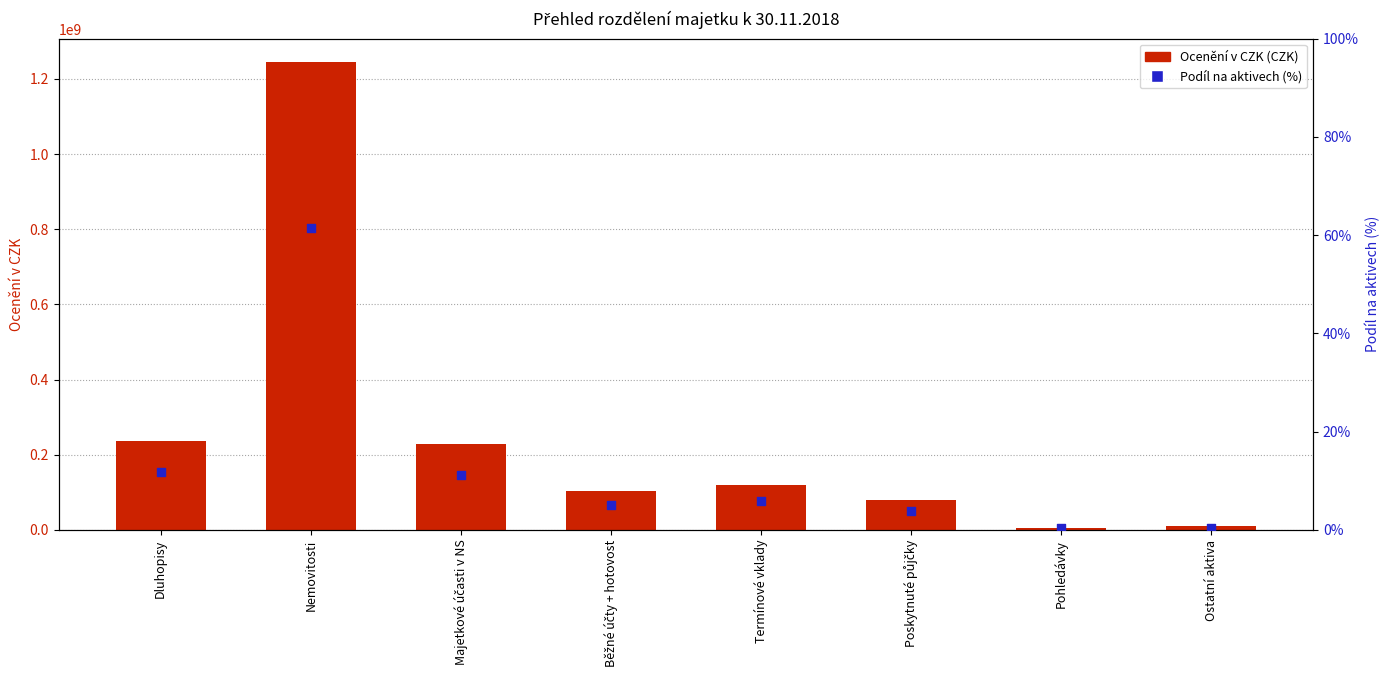

At which category is the sum across all series the highest?

Nemovitosti